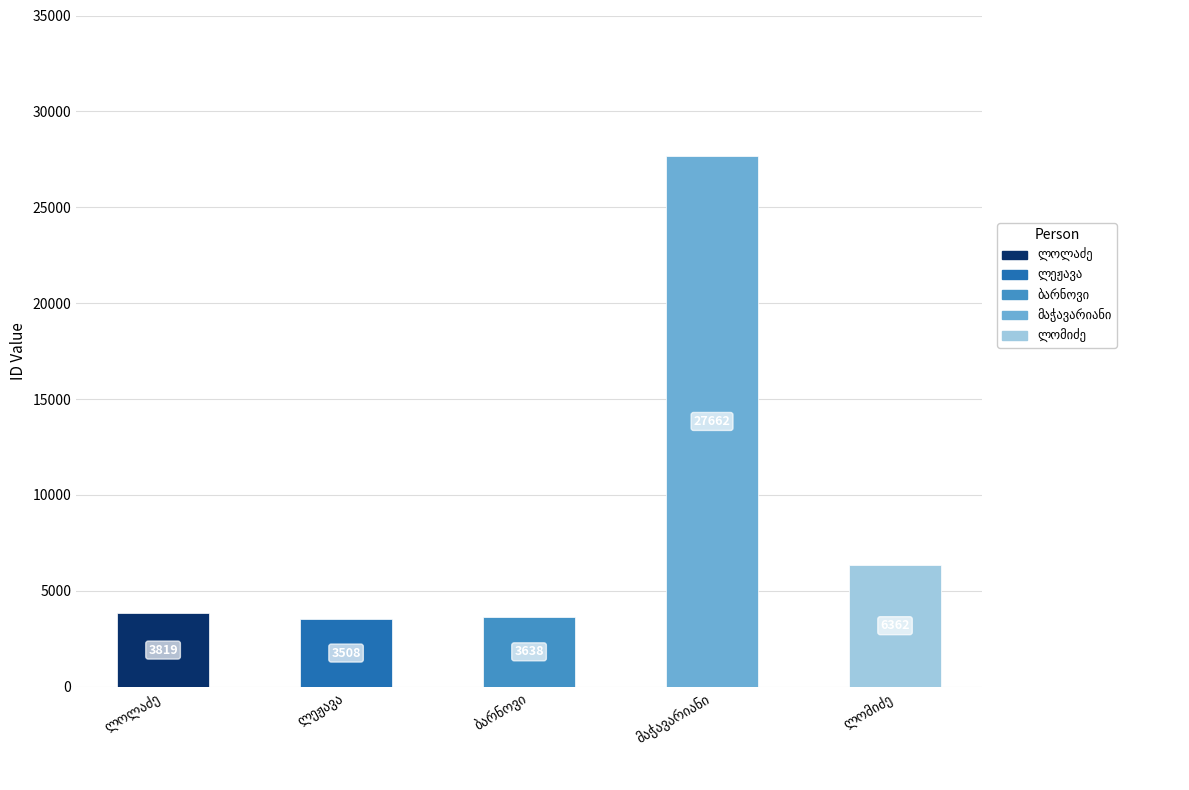

What is the difference between the maximum and minimum values?

24154